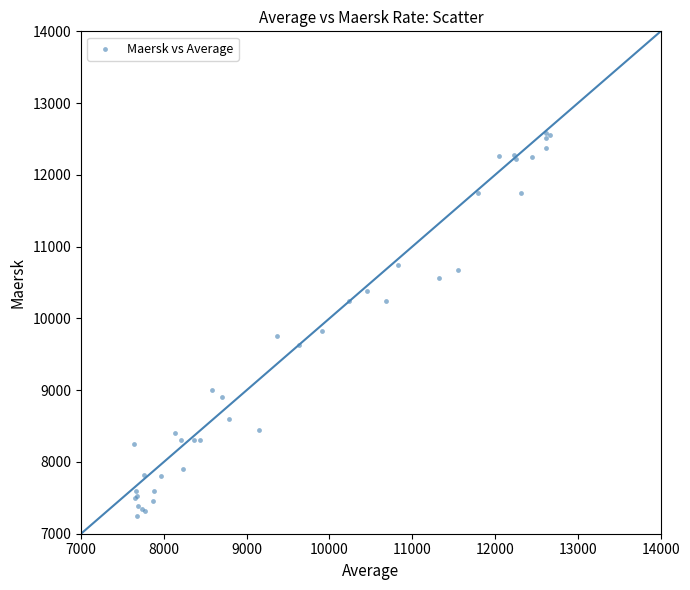

What Y value in the scatter plot is closest to 9913?

9829